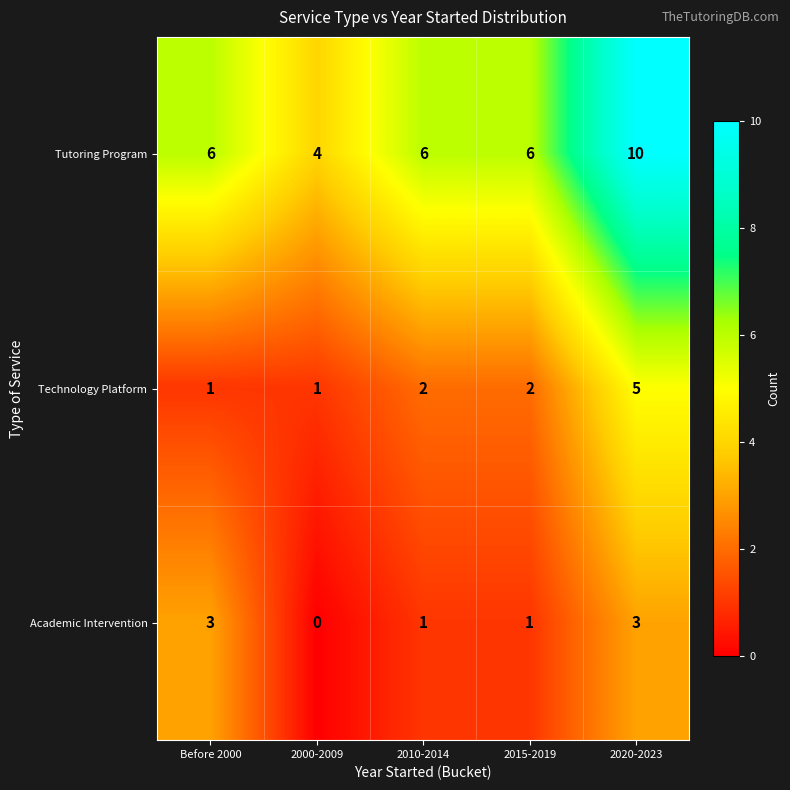

Which label corresponds to the largest value in the chart?

2020-2023